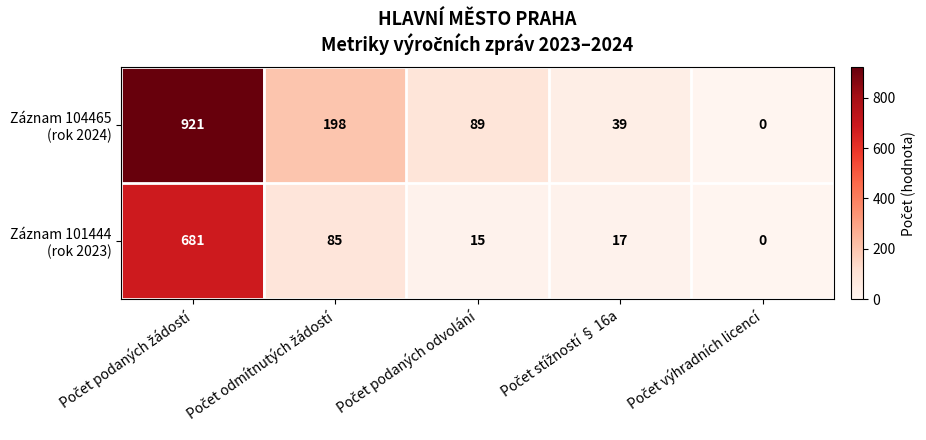

What is the maximum value shown in the chart?

921